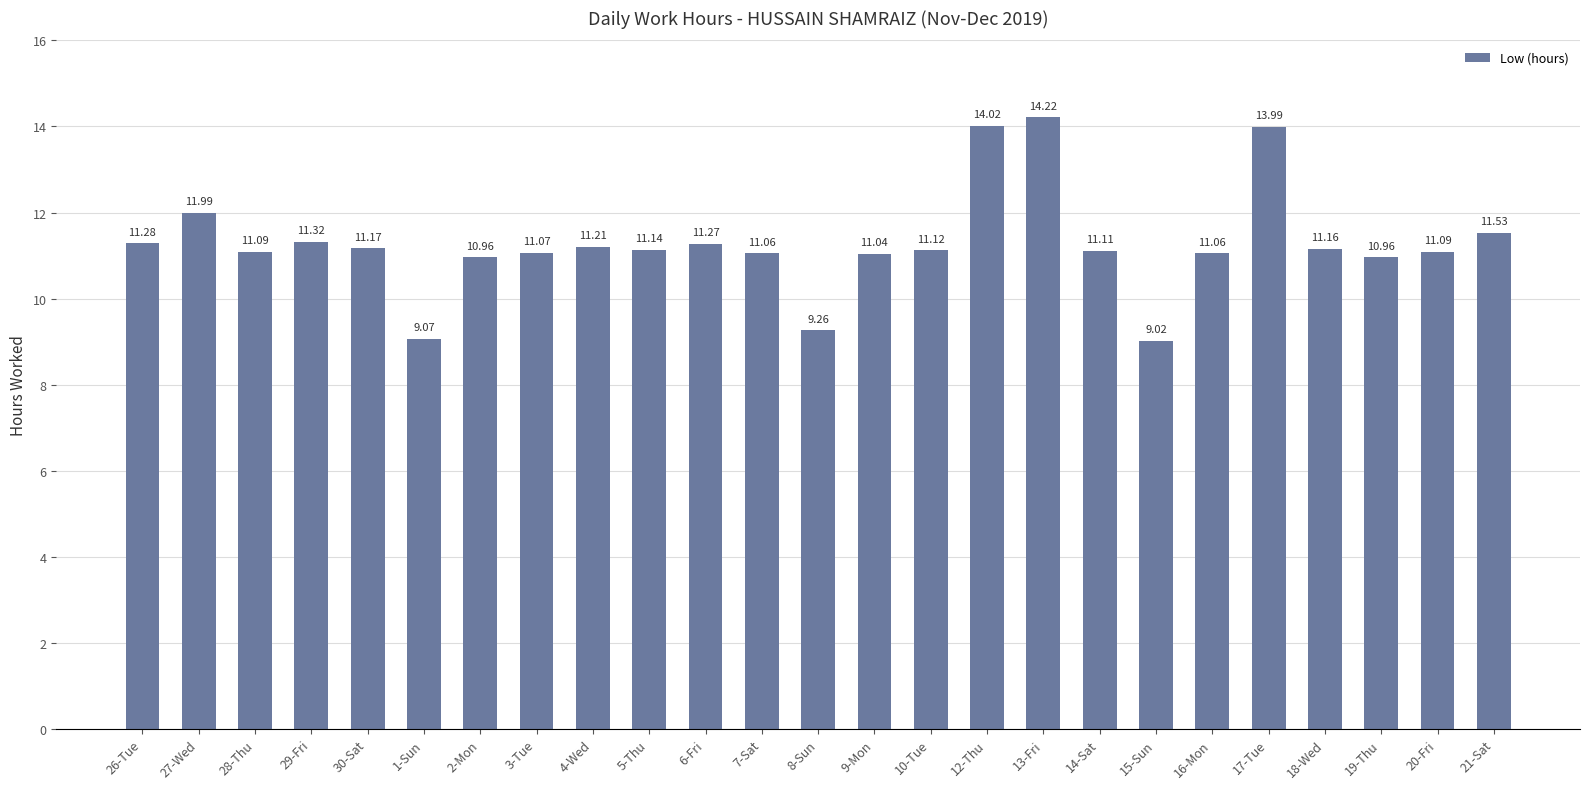

What is the sum of the values at 9-Mon and 8-Sun?

20.3